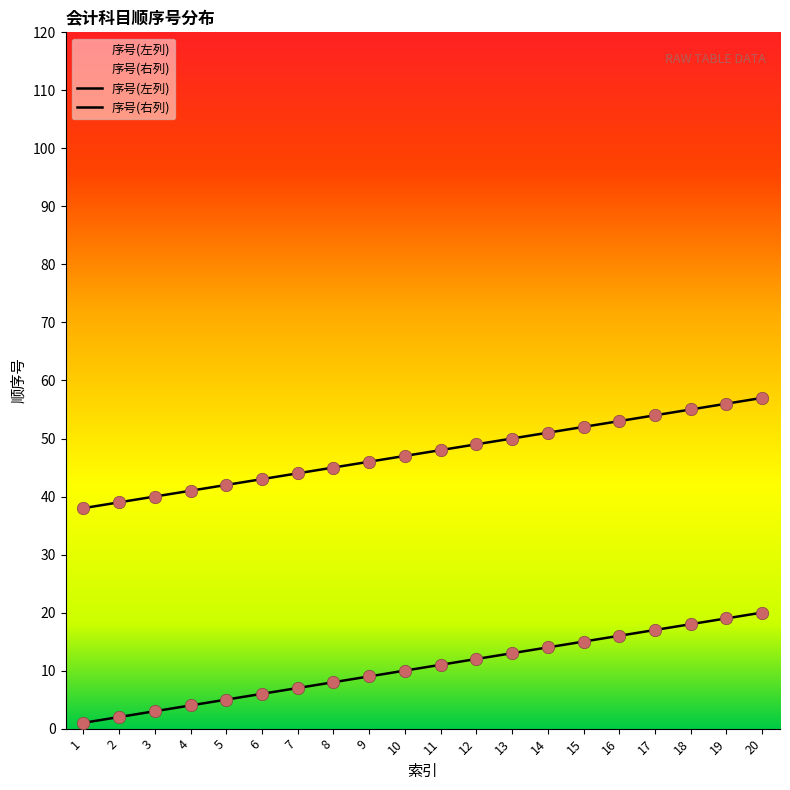

What are all the series names shown in the legend?

序号(左列), 序号(右列)